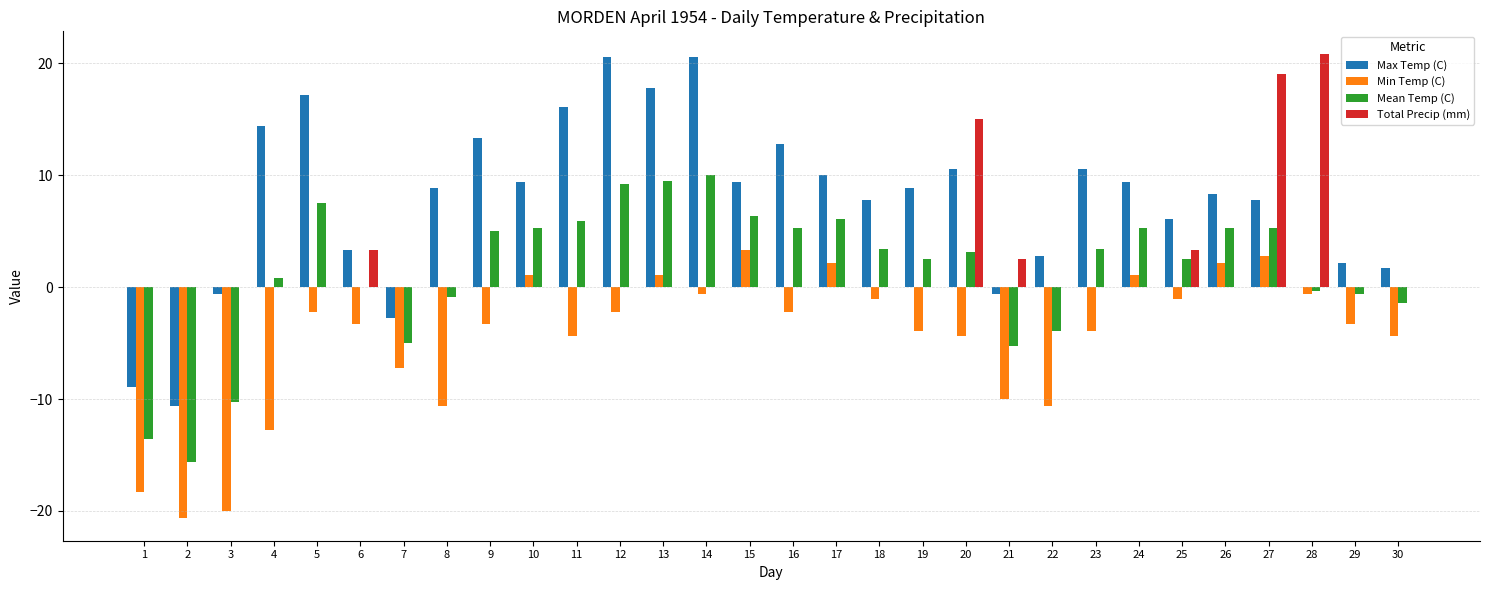

Reading right to left, extract all data points from this chart.

Max Temp (C): 30=1.7	29=2.2	28=0.0	27=7.8	26=8.3	25=6.1	24=9.4	23=10.6	22=2.8	21=-0.6	20=10.6	19=8.9	18=7.8	17=10.0	16=12.8	15=9.4	14=20.6	13=17.8	12=20.6	11=16.1	10=9.4	9=13.3	8=8.9	7=-2.8	6=3.3	5=17.2	4=14.4	3=-0.6	2=-10.6	1=-8.9
Min Temp (C): 30=-4.4	29=-3.3	28=-0.6	27=2.8	26=2.2	25=-1.1	24=1.1	23=-3.9	22=-10.6	21=-10.0	20=-4.4	19=-3.9	18=-1.1	17=2.2	16=-2.2	15=3.3	14=-0.6	13=1.1	12=-2.2	11=-4.4	10=1.1	9=-3.3	8=-10.6	7=-7.2	6=-3.3	5=-2.2	4=-12.8	3=-20.0	2=-20.6	1=-18.3
Mean Temp (C): 30=-1.4	29=-0.6	28=-0.3	27=5.3	26=5.3	25=2.5	24=5.3	23=3.4	22=-3.9	21=-5.3	20=3.1	19=2.5	18=3.4	17=6.1	16=5.3	15=6.4	14=10.0	13=9.5	12=9.2	11=5.9	10=5.3	9=5.0	8=-0.9	7=-5.0	6=0.0	5=7.5	4=0.8	3=-10.3	2=-15.6	1=-13.6
Total Precip (mm): 30=0.0	29=0.0	28=20.8	27=19.1	26=0.0	25=3.3	24=0.0	23=0.0	22=0.0	21=2.5	20=15.0	19=0.0	18=0.0	17=0.0	16=0.0	15=0.0	14=0.0	13=0.0	12=0.0	11=0.0	10=0.0	9=0.0	8=0.0	7=0.0	6=3.3	5=0.0	4=0.0	3=0.0	2=0.0	1=0.0